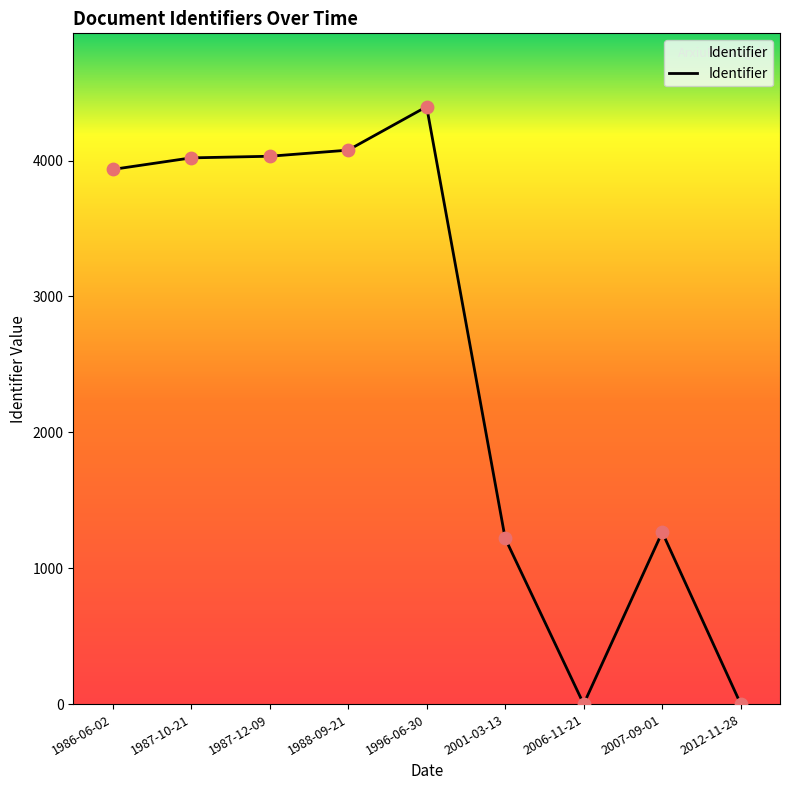

Which has a higher value, 2007-09-01 or 1988-09-21?

1988-09-21